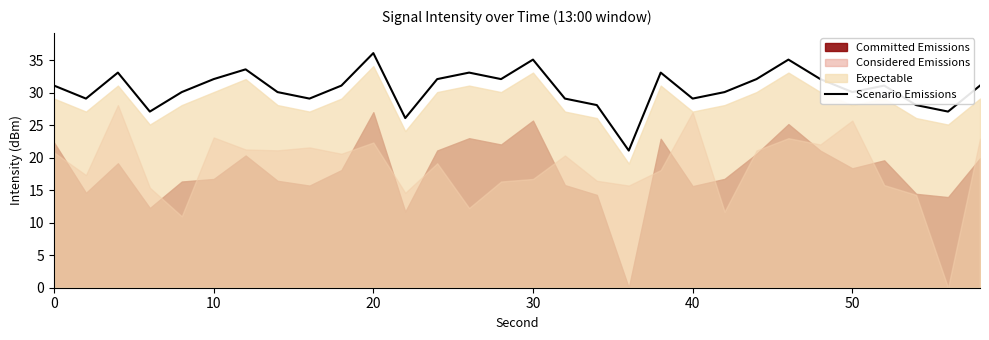

How many points are higher than both their immediate neighbors (excluding endpoints)?

8